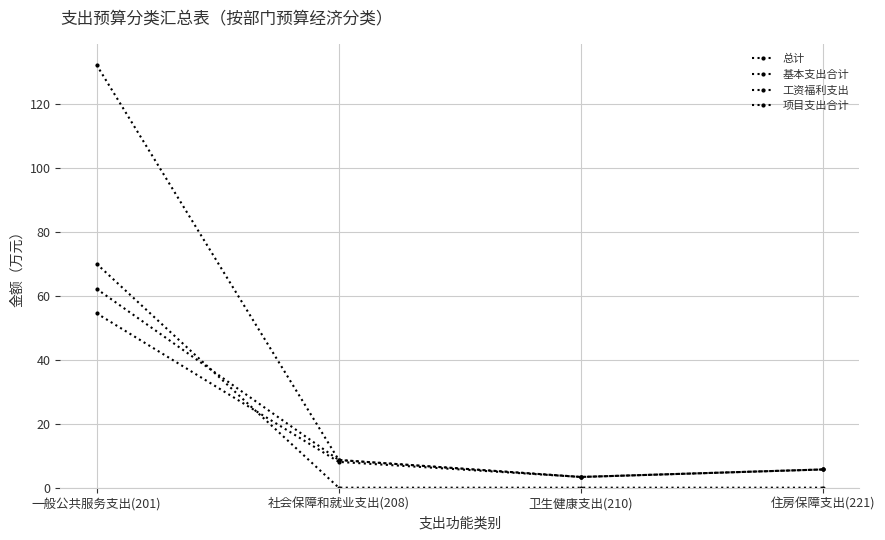

How many distinct data groups are displayed?

4